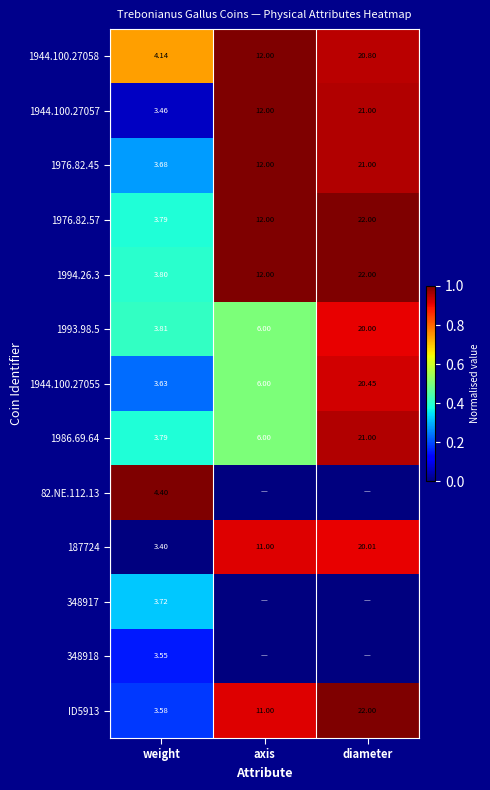

At how many categories does at least one series exceed 0?

3